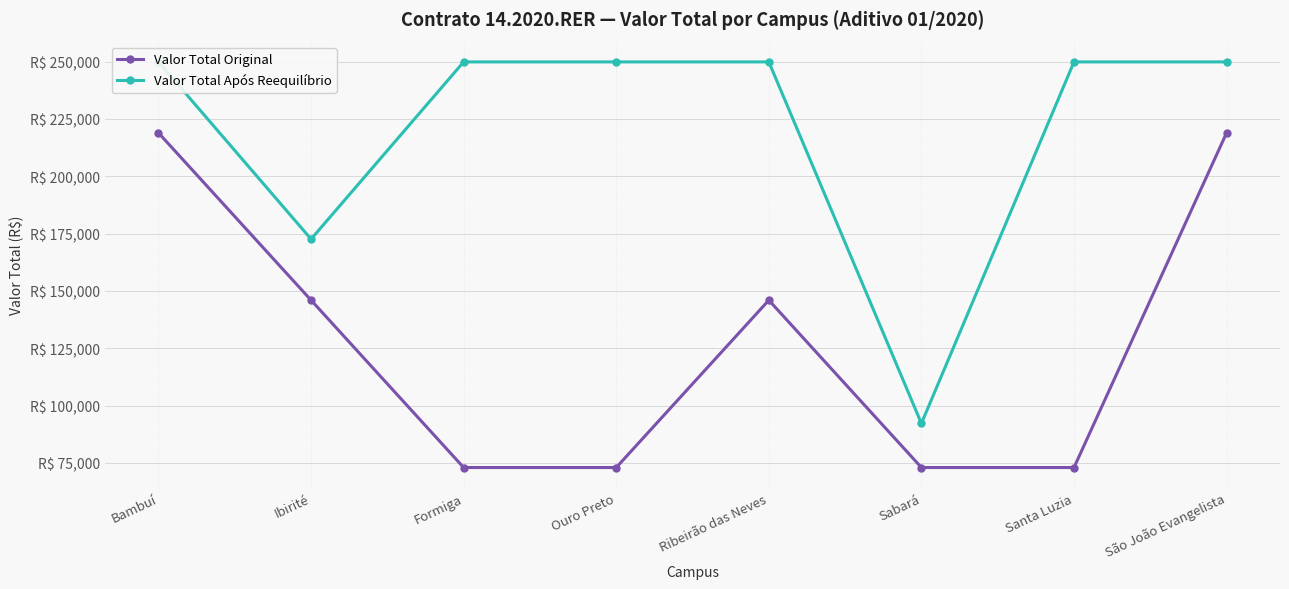

Rank the series at Formiga from lowest to highest value.

Valor Total Original, Valor Total Após Reequilíbrio